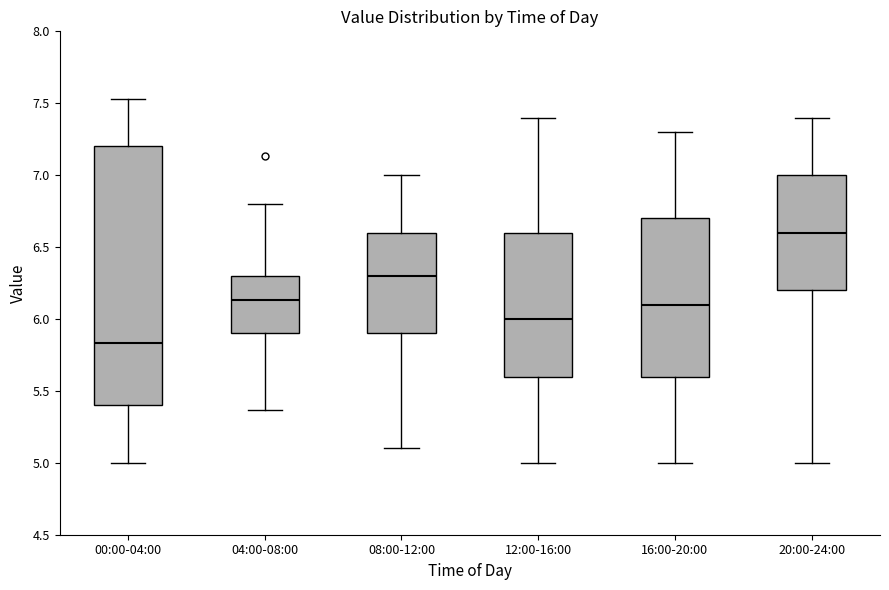

Comparing the boxes themselves (not the whiskers), which one is the tallest?

00:00-04:00